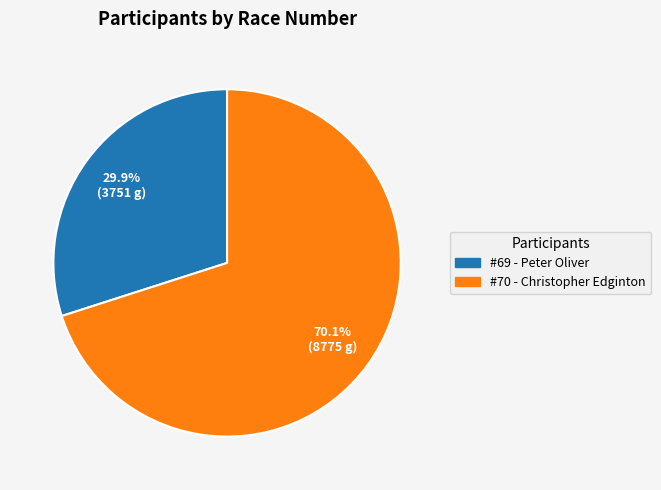

What percentage is NOT represented by #69 - Peter Oliver?

70.1%